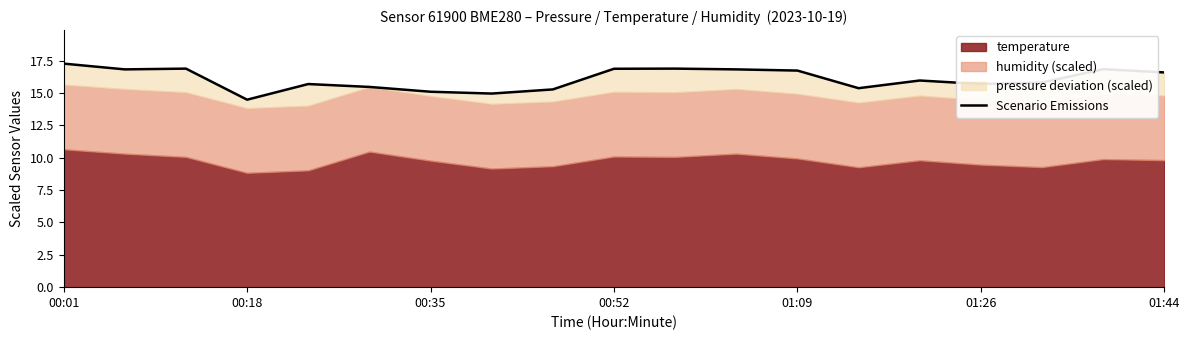

What is the maximum value shown in the chart?

17.3